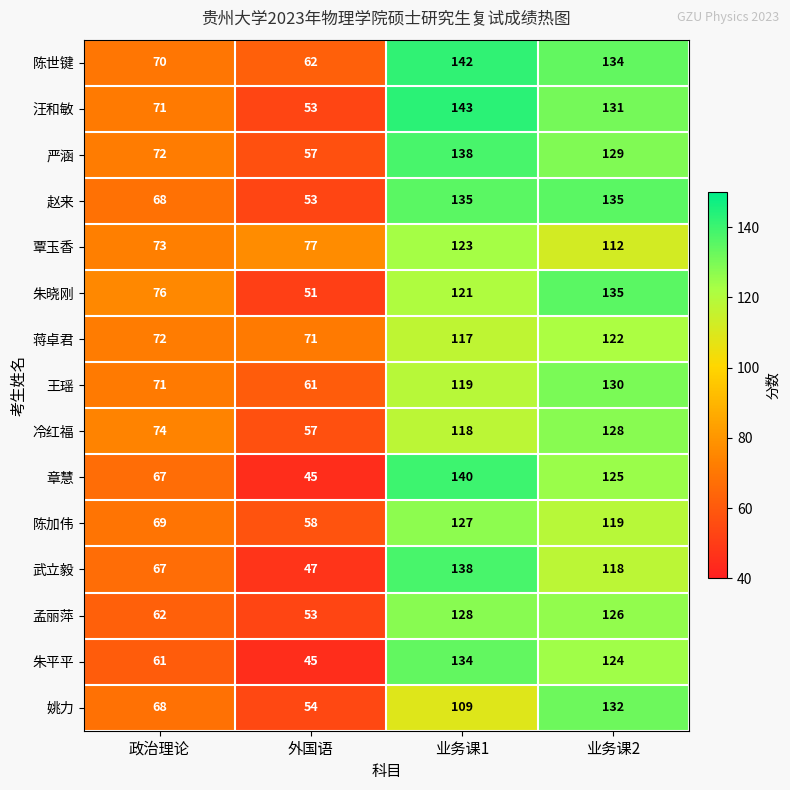

What is the spread (max minus min) of values at 外国语?

32